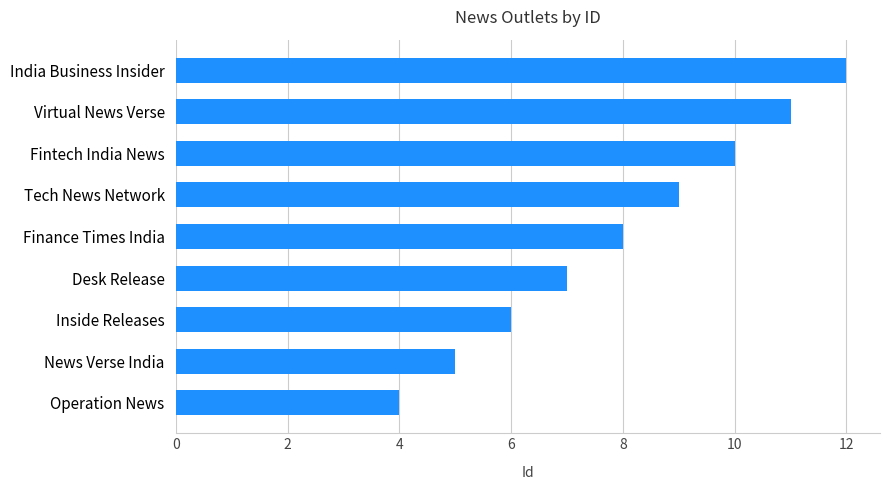

What is the difference between the values at Fintech India News and News Verse India?

5